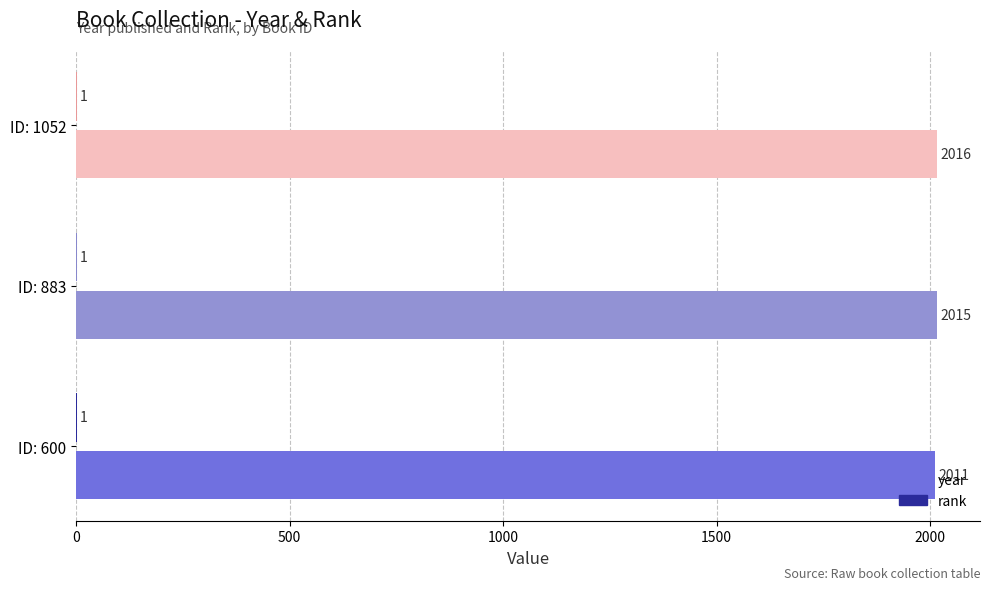

At which label is year closest to 2013?

ID: 600